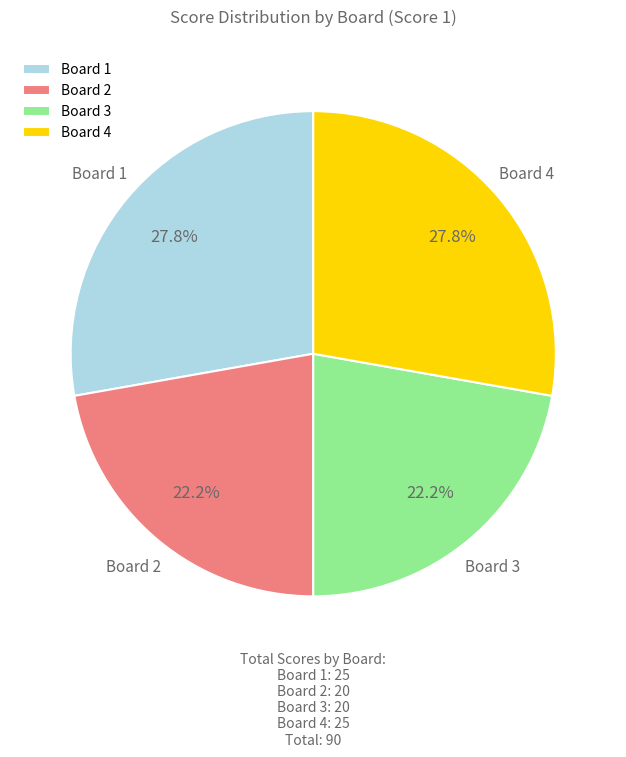

Between Board 4 and Board 3, which is larger?

Board 4